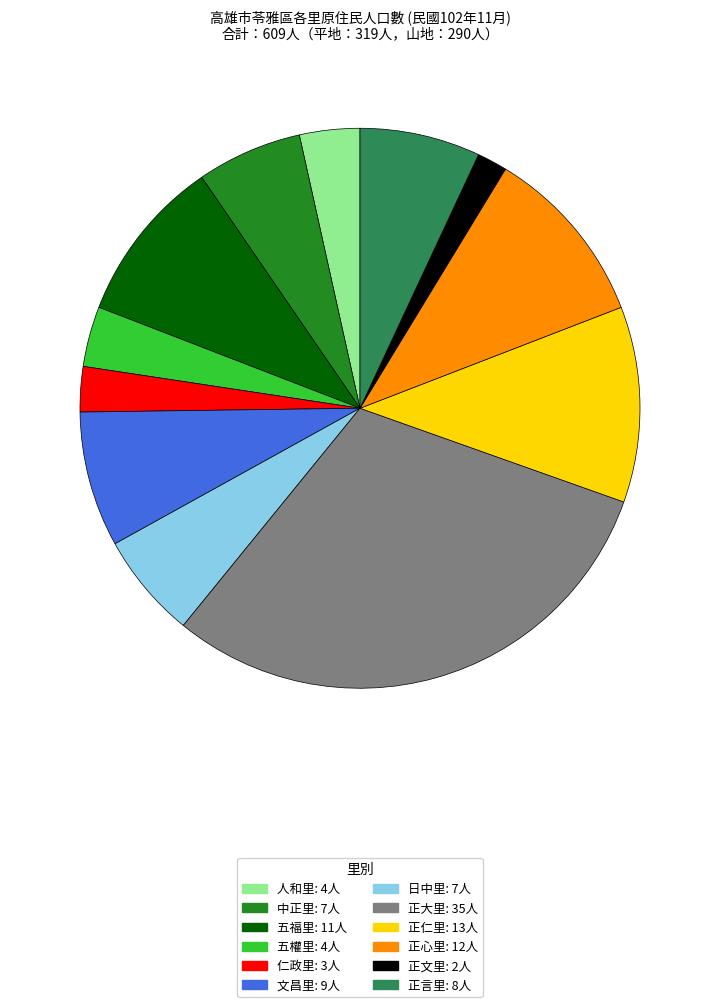

What is the ratio of the value at 正大里 to the value at 日中里?

5.0